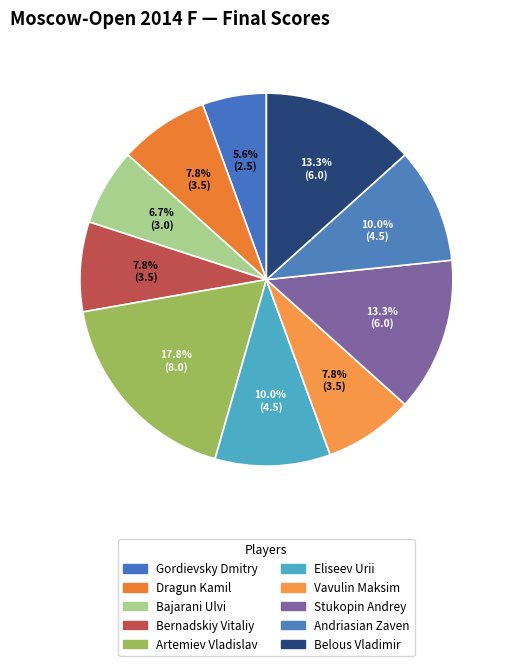

How many slices are in this pie chart?

10